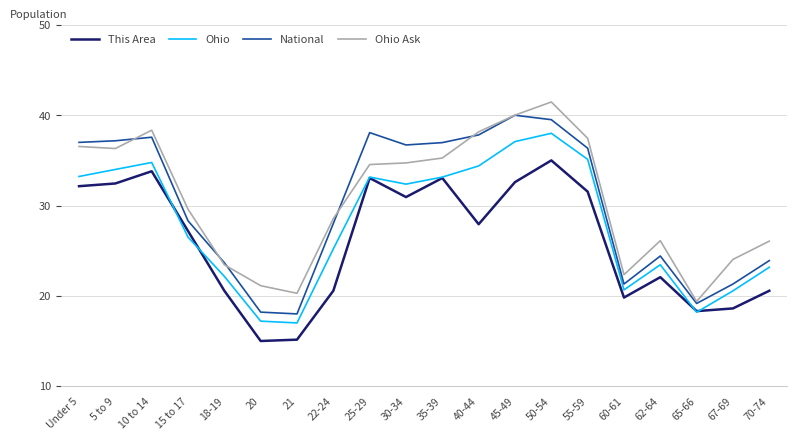

What is the maximum value for This Area?

35.0